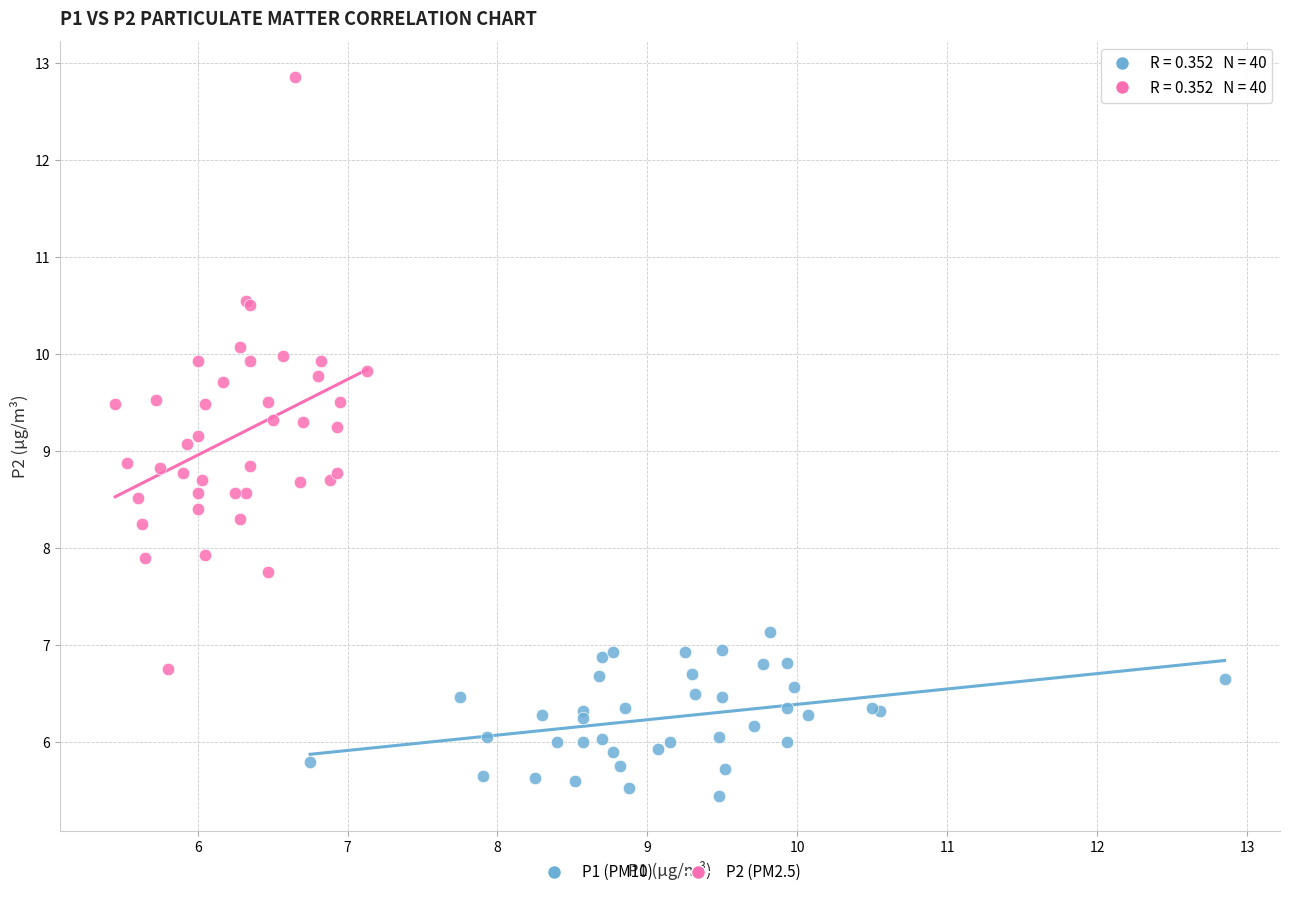

Which series contains the highest Y value?

P2 (PM2.5)